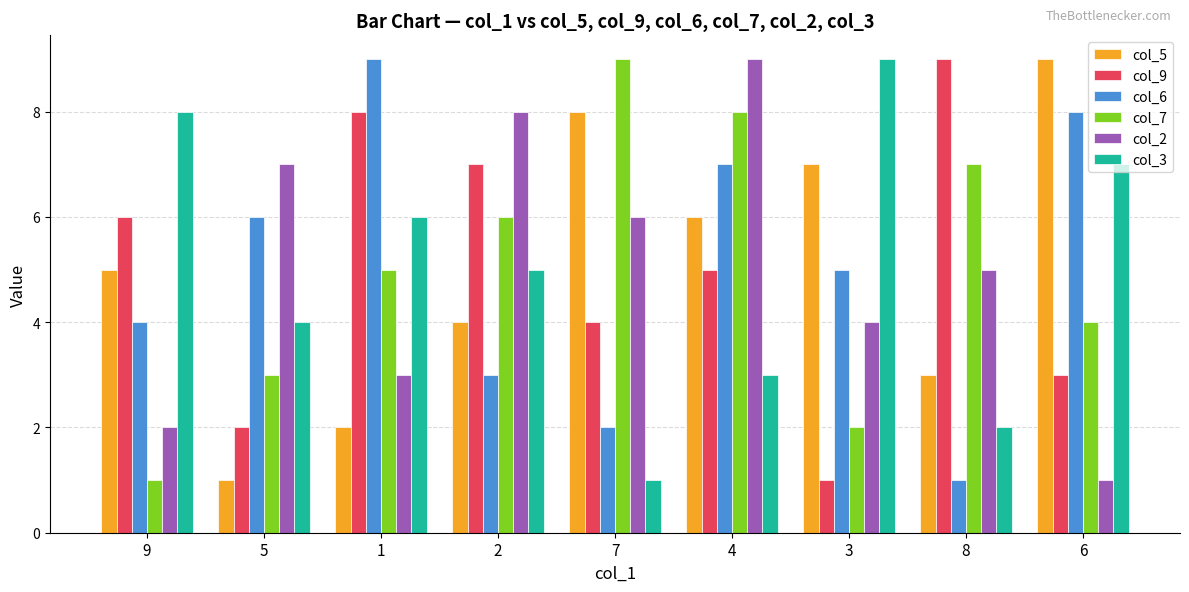

What is the greatest value displayed?

9